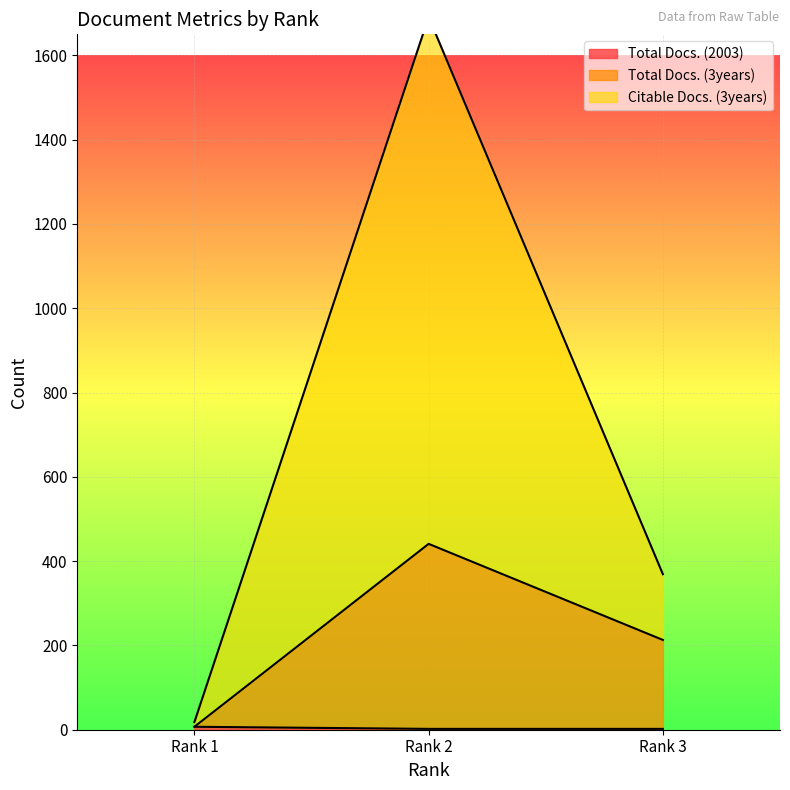

What is the lowest value of the Citable Docs. (3years) series?

18